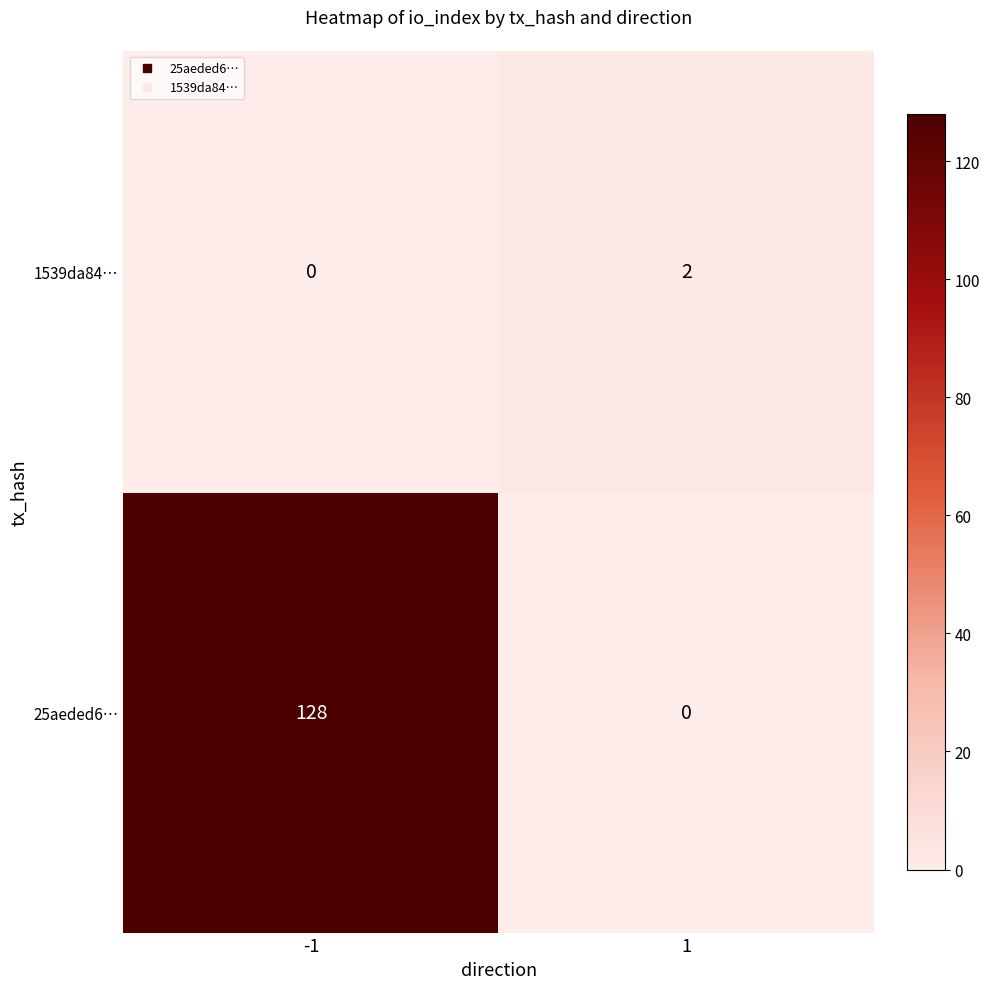

How many data points in 25aeded6… are less than 128?

1